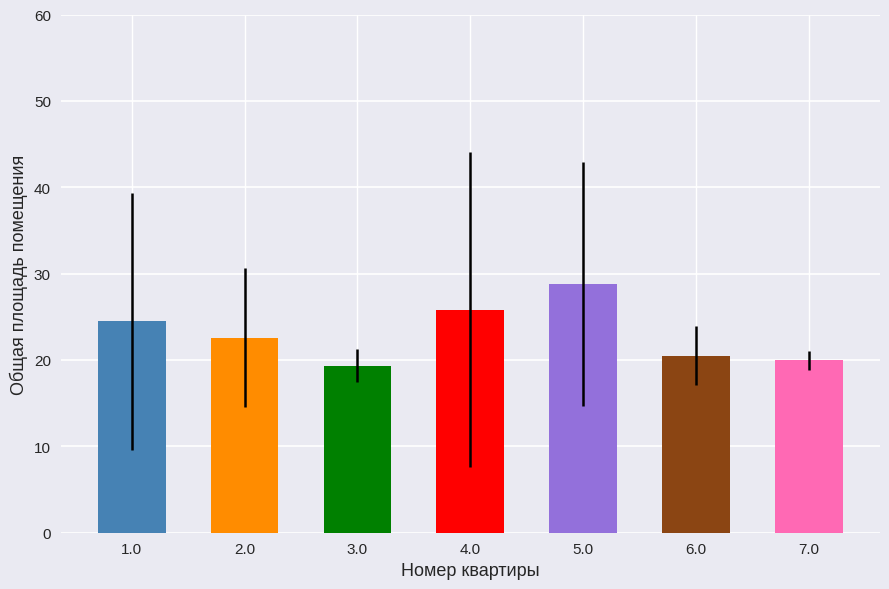

Are the bars grouped side by side (vs. stacked)?

No